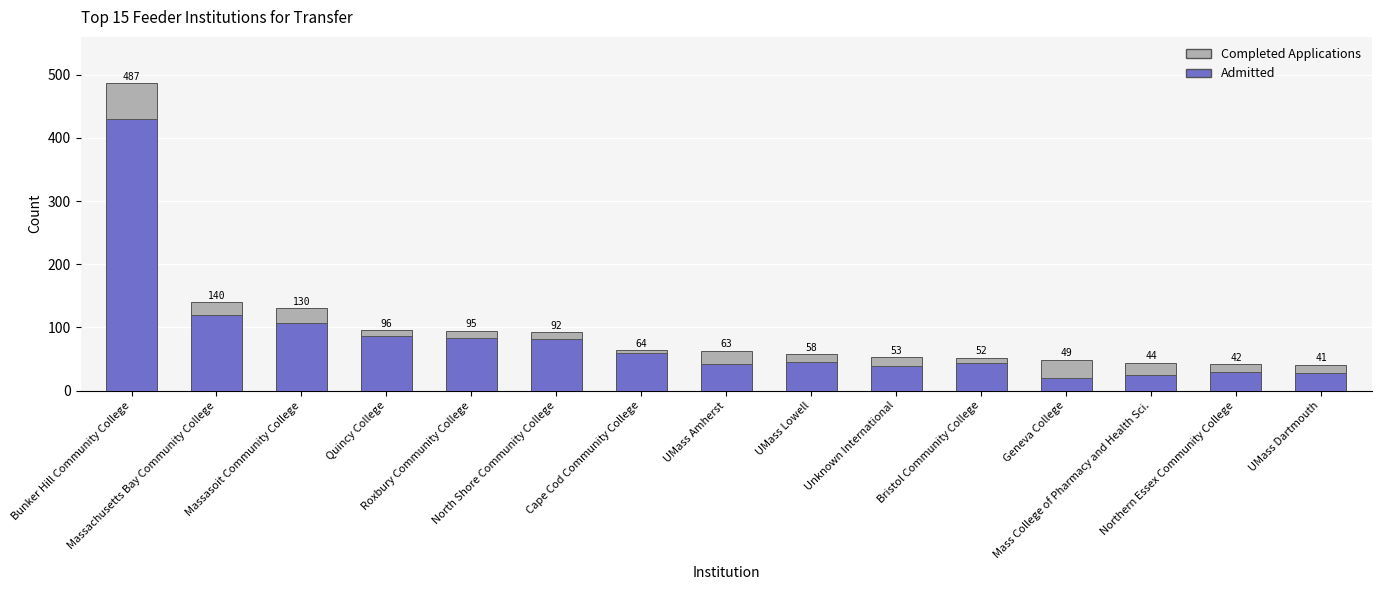

What is the sum of all Completed Applications values?

1506